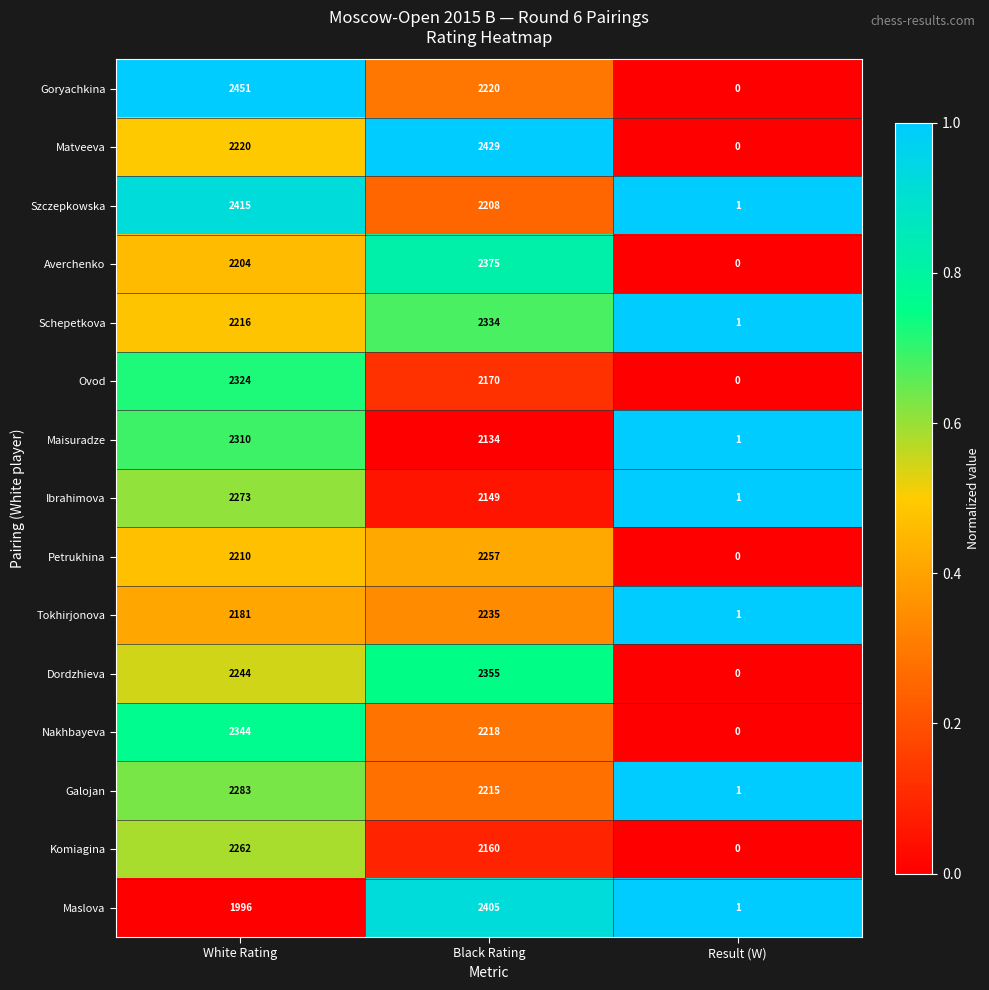

What is the average value of the Ovod series?

1498